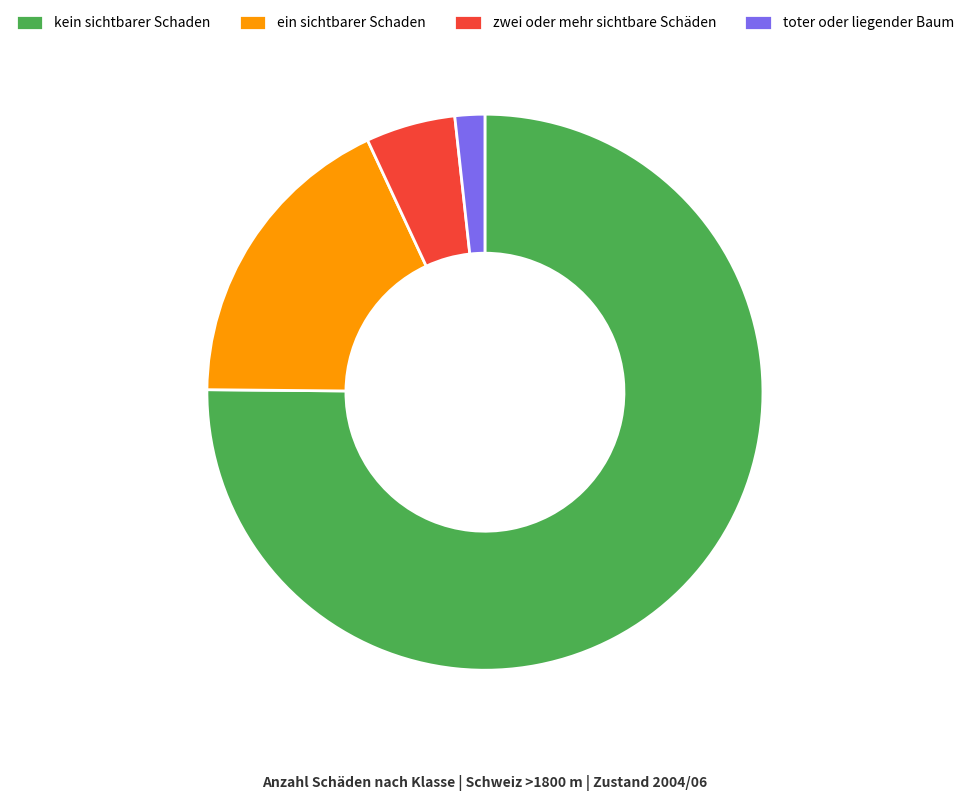

Is the sum of zwei oder mehr sichtbare Schäden and kein sichtbarer Schaden greater than half?

Yes